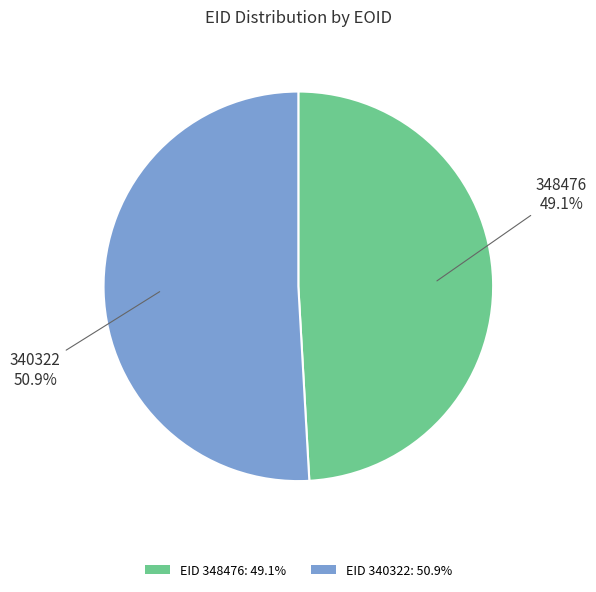

Combined, what portion of the pie is EID 348476: 49.1% and EID 340322: 50.9%?

100.0%